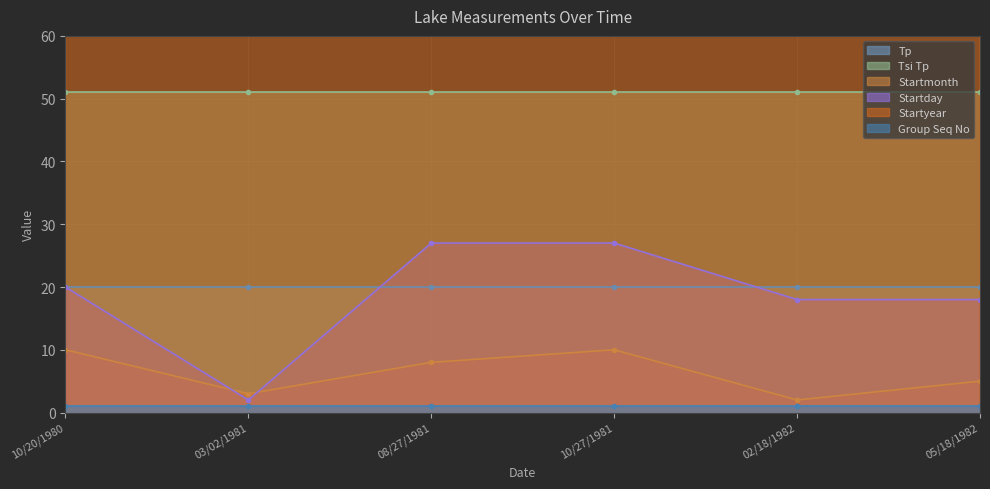

The value of Startmonth at 10/20/1980 is 3. True or false?

False